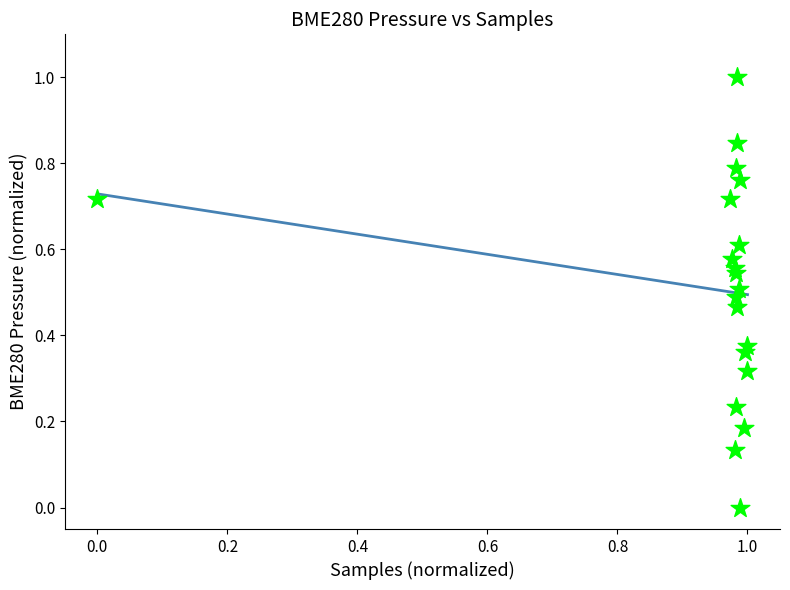

What is the range of X values (max minus min)?

1.0